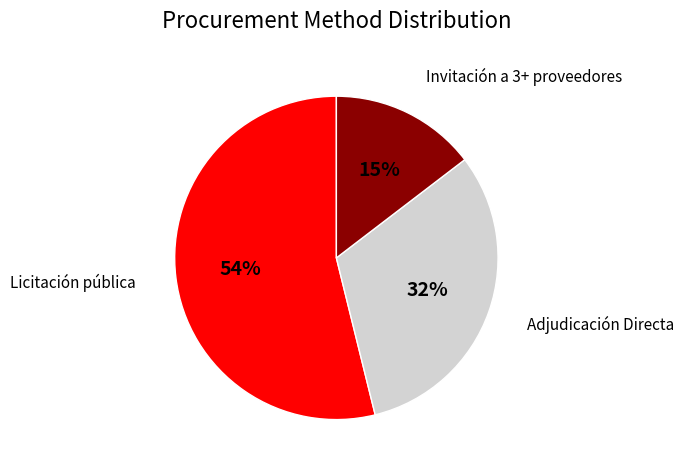

To the nearest percent, what is the difference between the largest and smallest slice percentages?

39%